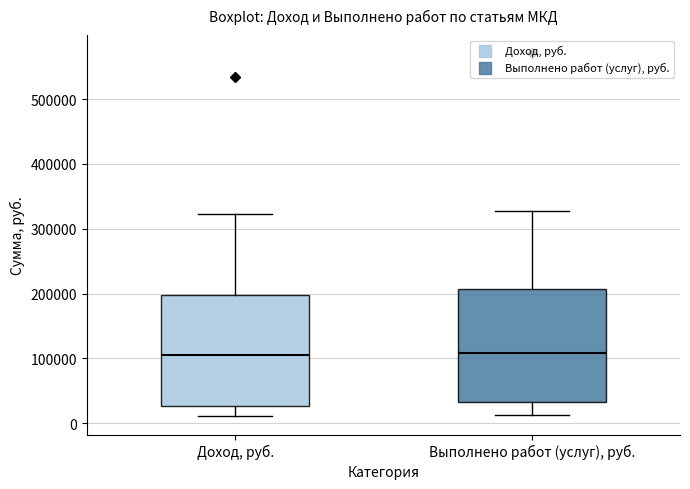

Where is the lower edge of the box for Выполнено работ (услуг), руб. on the y-axis? The values are not printed on the chart, so give them approximately, as read against the axis.

30000